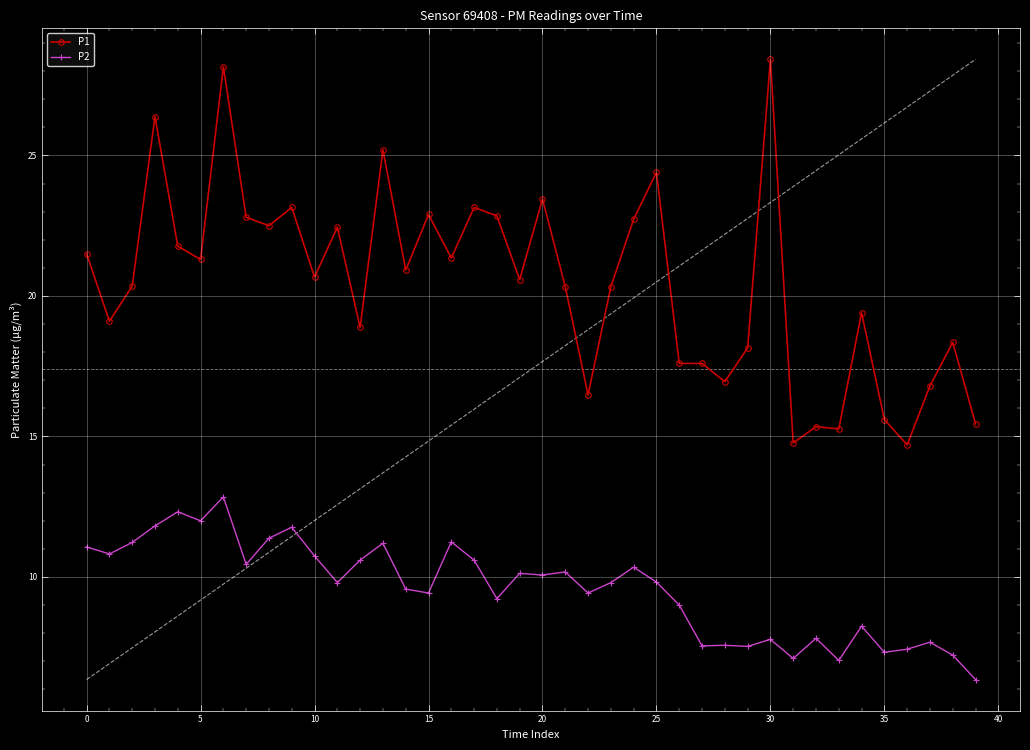

Reading left to right, transcribe all the data shown in this chart.

P1: 21.5	19.1	20.4	26.4	21.8	21.3	28.1	22.8	22.5	23.1	20.7	22.4	18.9	25.2	20.9	22.9	21.4	23.1	22.9	20.6	23.4	20.3	16.5	20.3	22.7	24.4	17.6	17.6	16.9	18.1	28.4	14.8	15.3	15.3	19.4	15.6	14.7	16.8	18.4	15.4
P2: 11.1	10.8	11.2	11.8	12.3	12.0	12.8	10.4	11.4	11.8	10.8	9.8	10.6	11.2	9.6	9.4	11.2	10.6	9.2	10.1	10.1	10.2	9.4	9.8	10.3	9.8	9.0	7.5	7.6	7.5	7.8	7.1	7.8	7.0	8.2	7.3	7.4	7.7	7.2	6.3